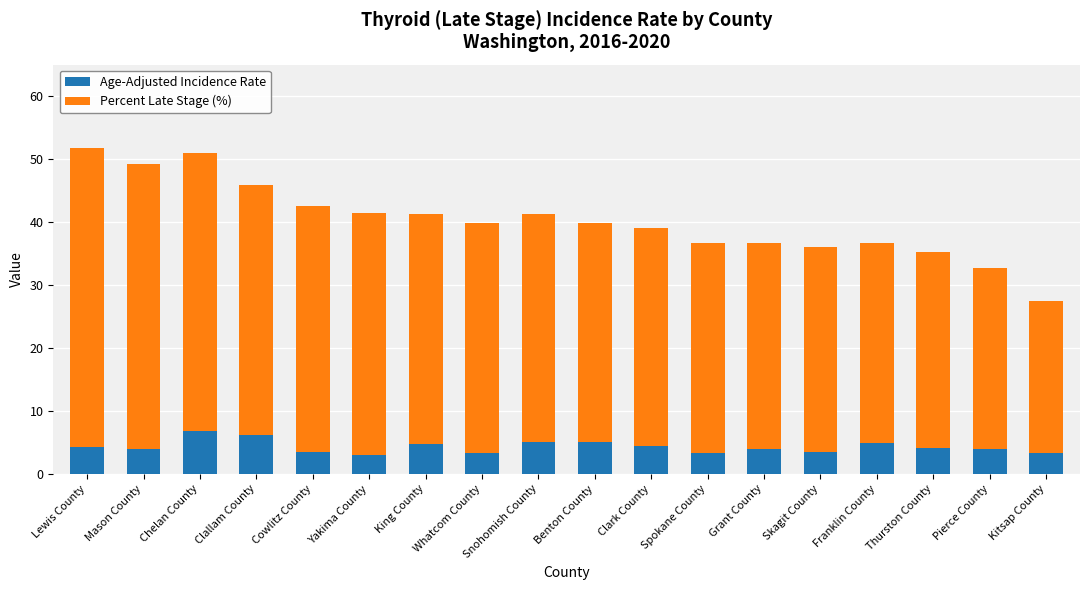

True or false: Age-Adjusted Incidence Rate has a value of 6.2 at Clallam County.

True